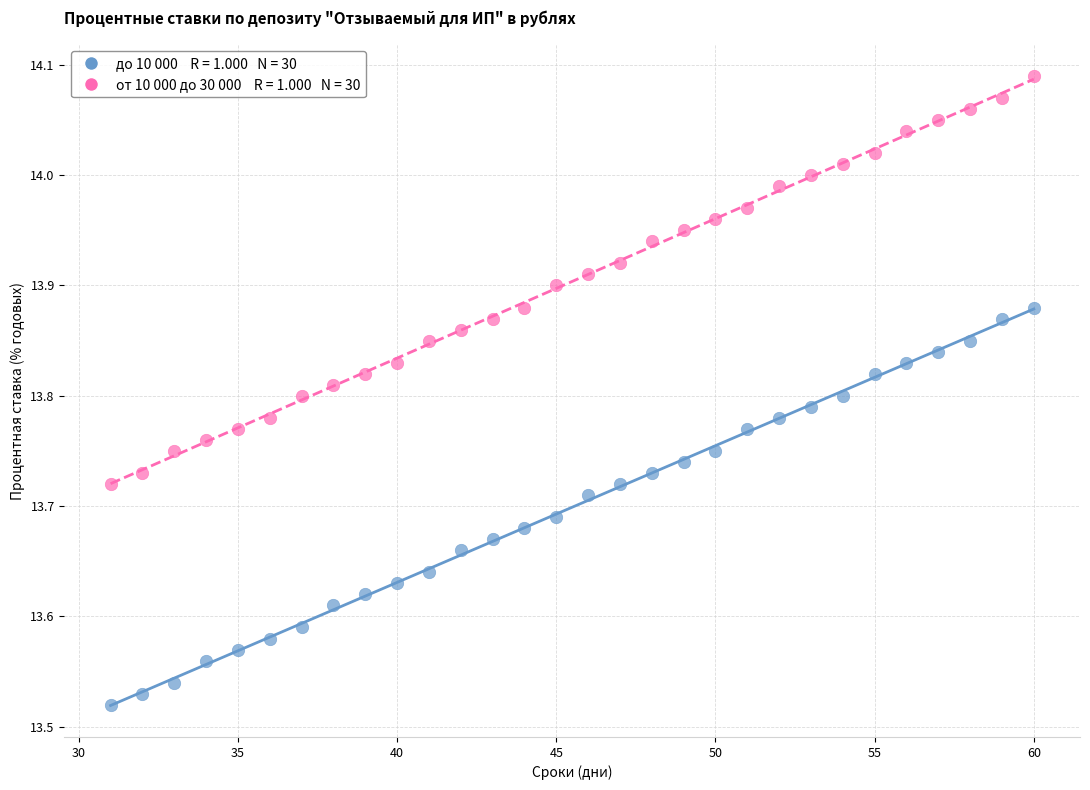

Across all data points, what is the range of Y values (max minus min)?

0.6